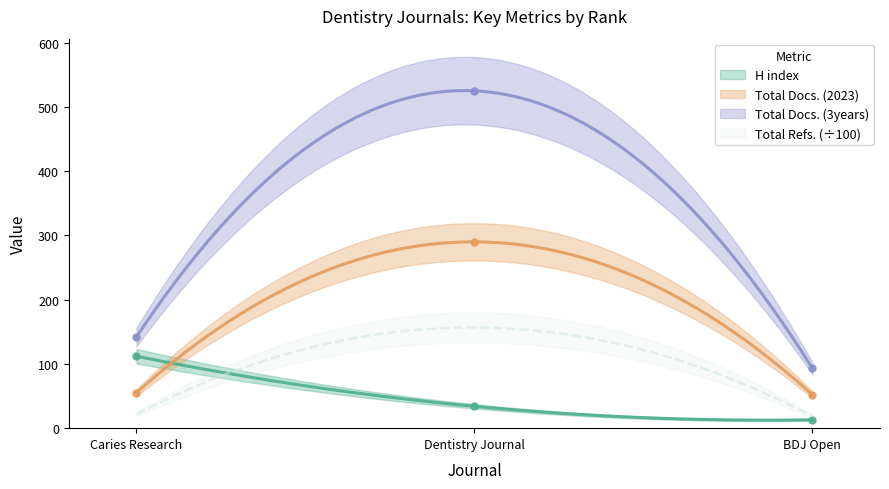

How many data points in Total Docs. (3years) are less than 142?

1